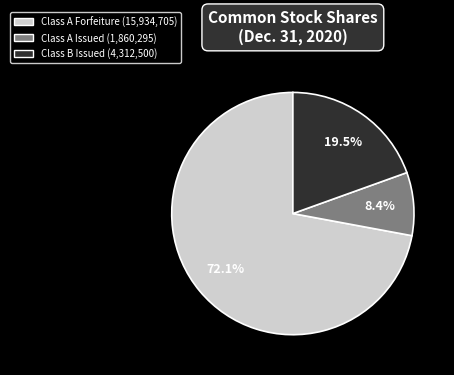

Which has a higher value, Class A Forfeiture (15,934,705) or Class A Issued (1,860,295)?

Class A Forfeiture (15,934,705)